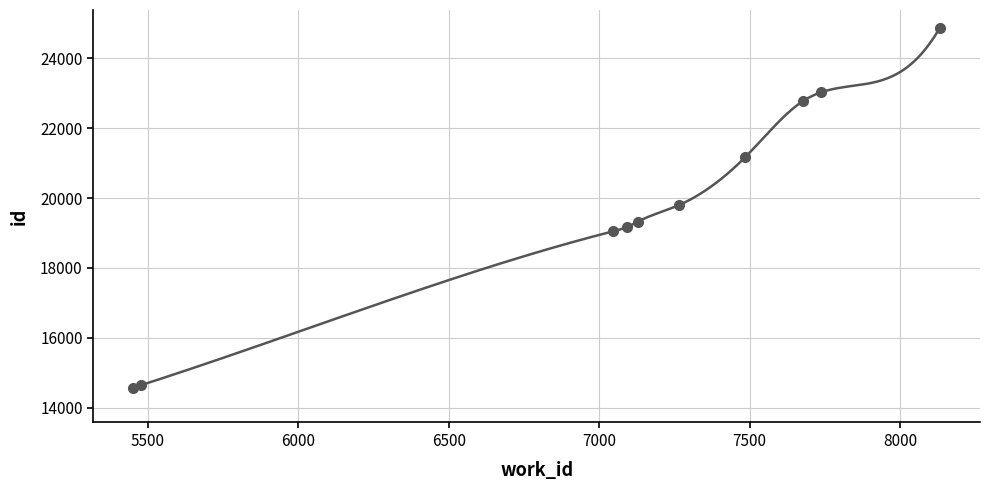

The chart shows a value of 6707 at 7486. True or false?

False